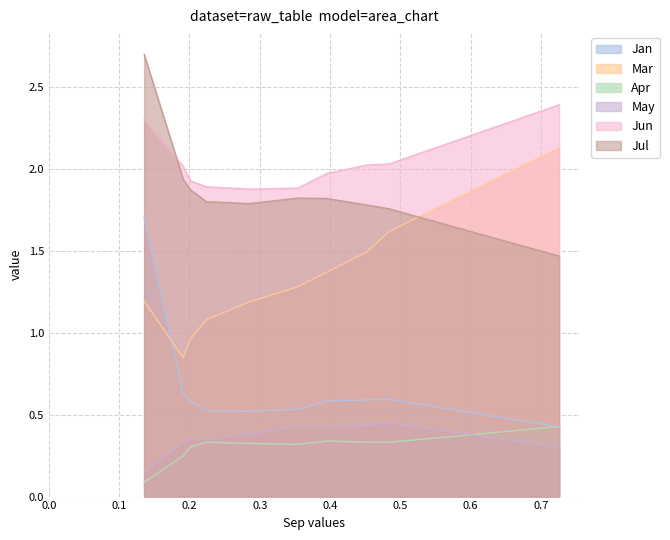

What is the difference between the second highest and minimum values in the Apr series?

0.3